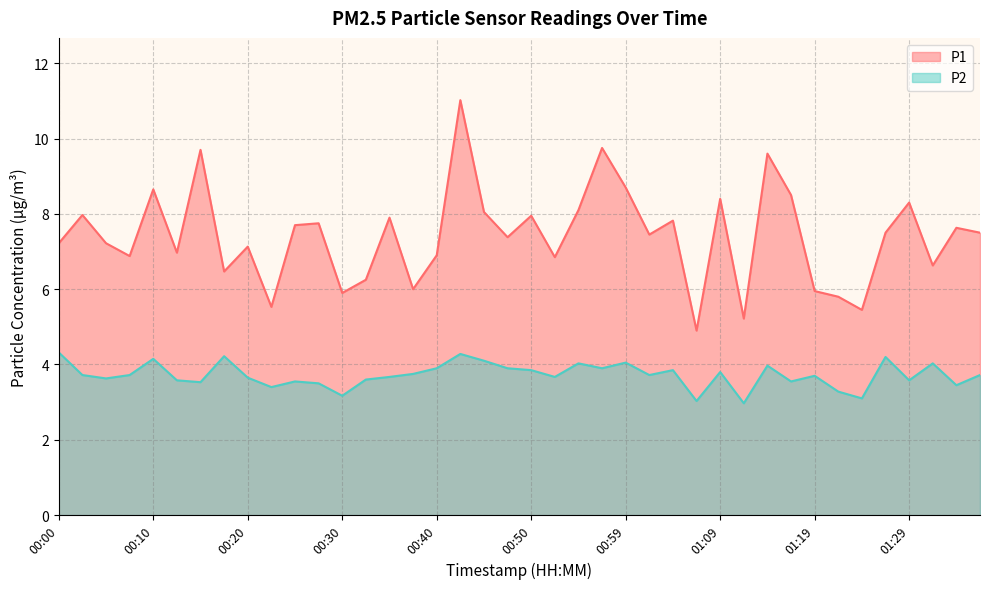

What is the average value of the P2 series?

3.7